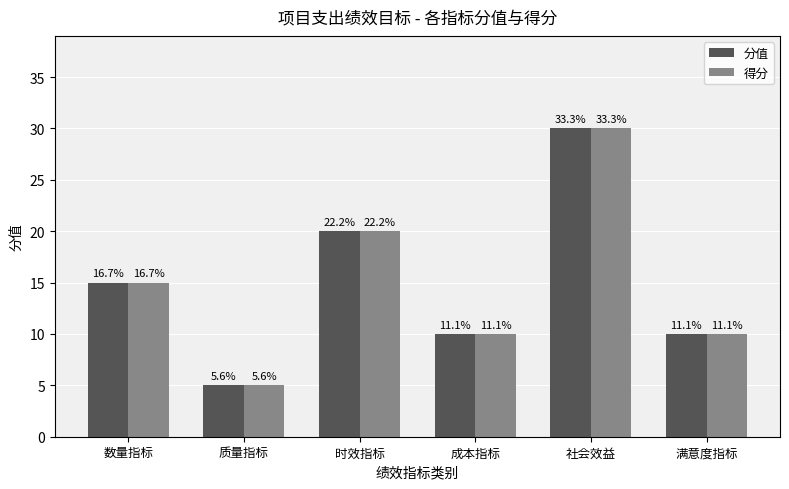

Reading left to right, list all the values displayed in this chart.

分值: 15	5	20	10	30	10
得分: 15	5	20	10	30	10